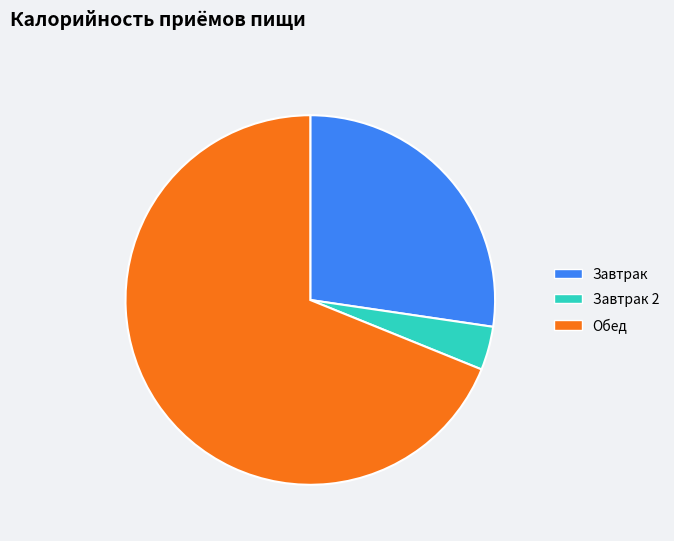

Which category has the smallest portion of the pie?

Завтрак 2